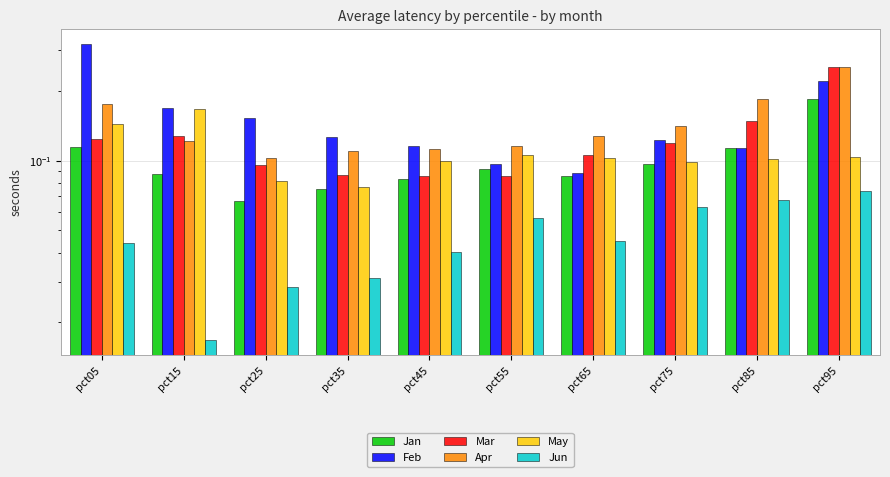

The value of Jun at pct25 is 0.0. True or false?

False